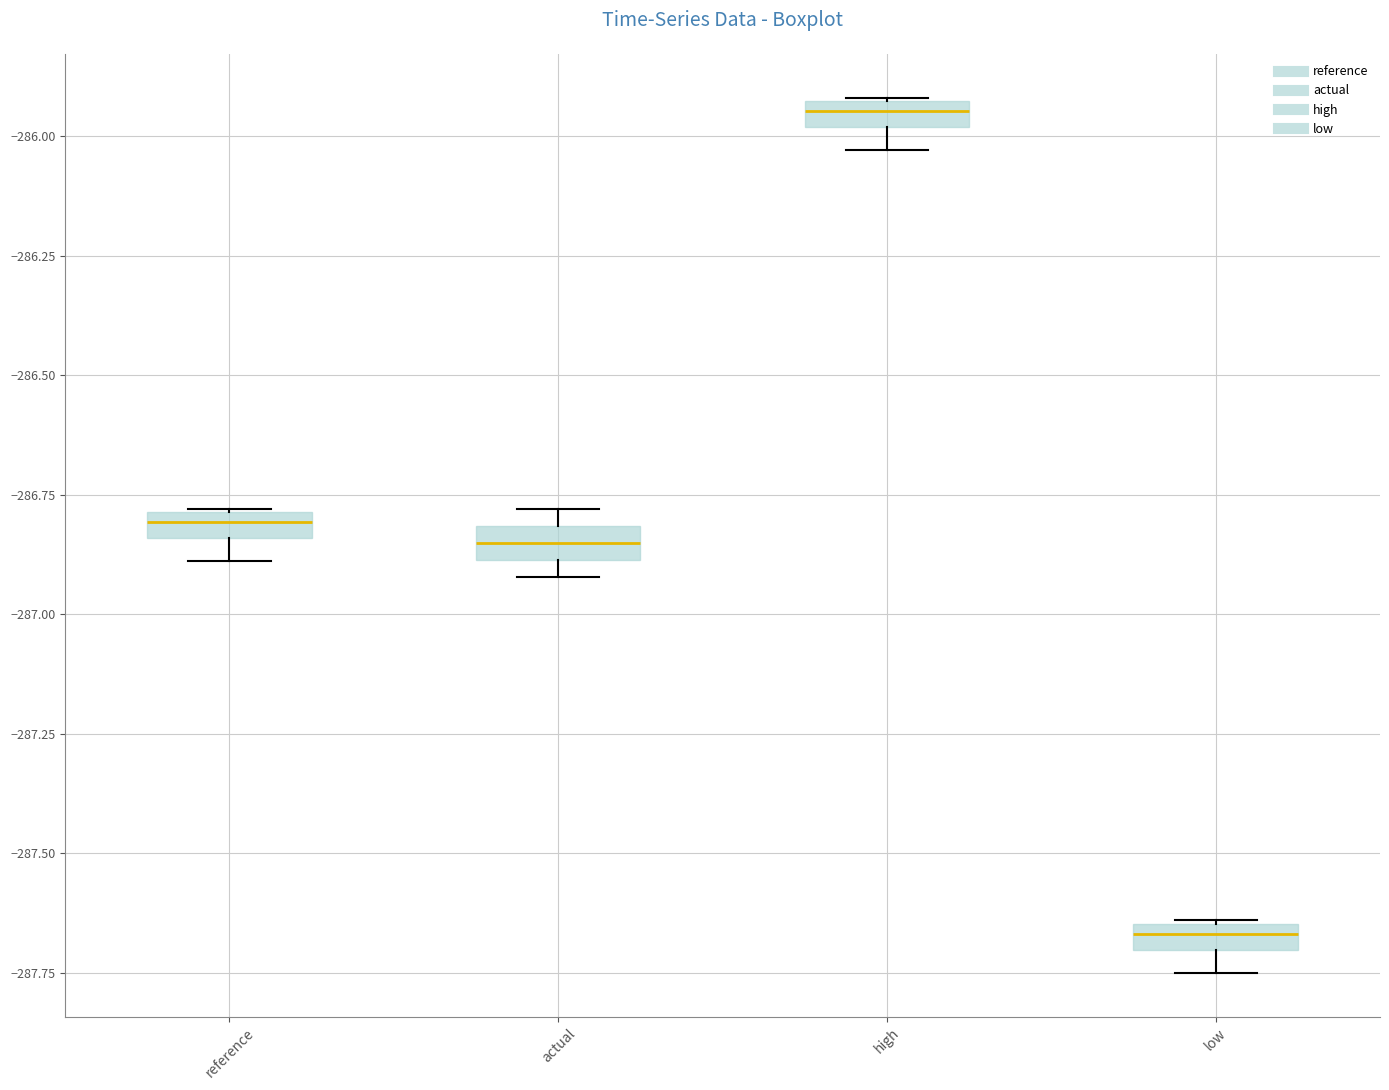

Where is the upper edge of the box for low on the y-axis? The values are not printed on the chart, so give them approximately, as read against the axis.

-287.65